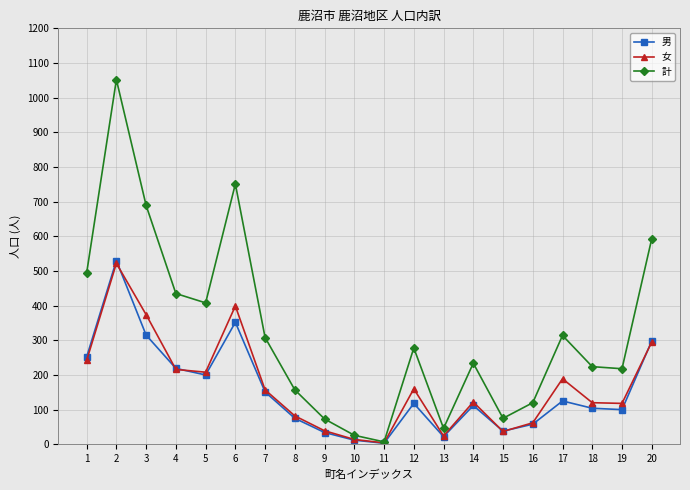

At how many categories does at least one series exceed 897?

1